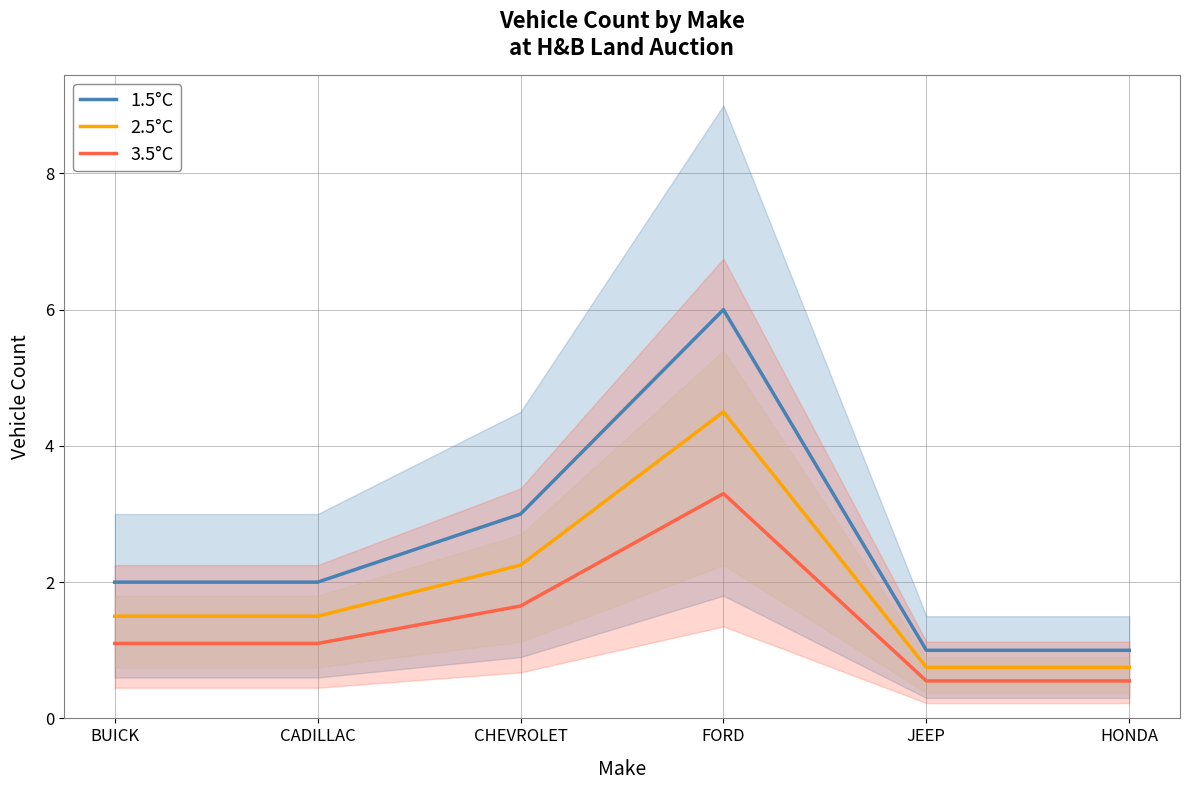

At how many categories does at least one series exceed 1?

4